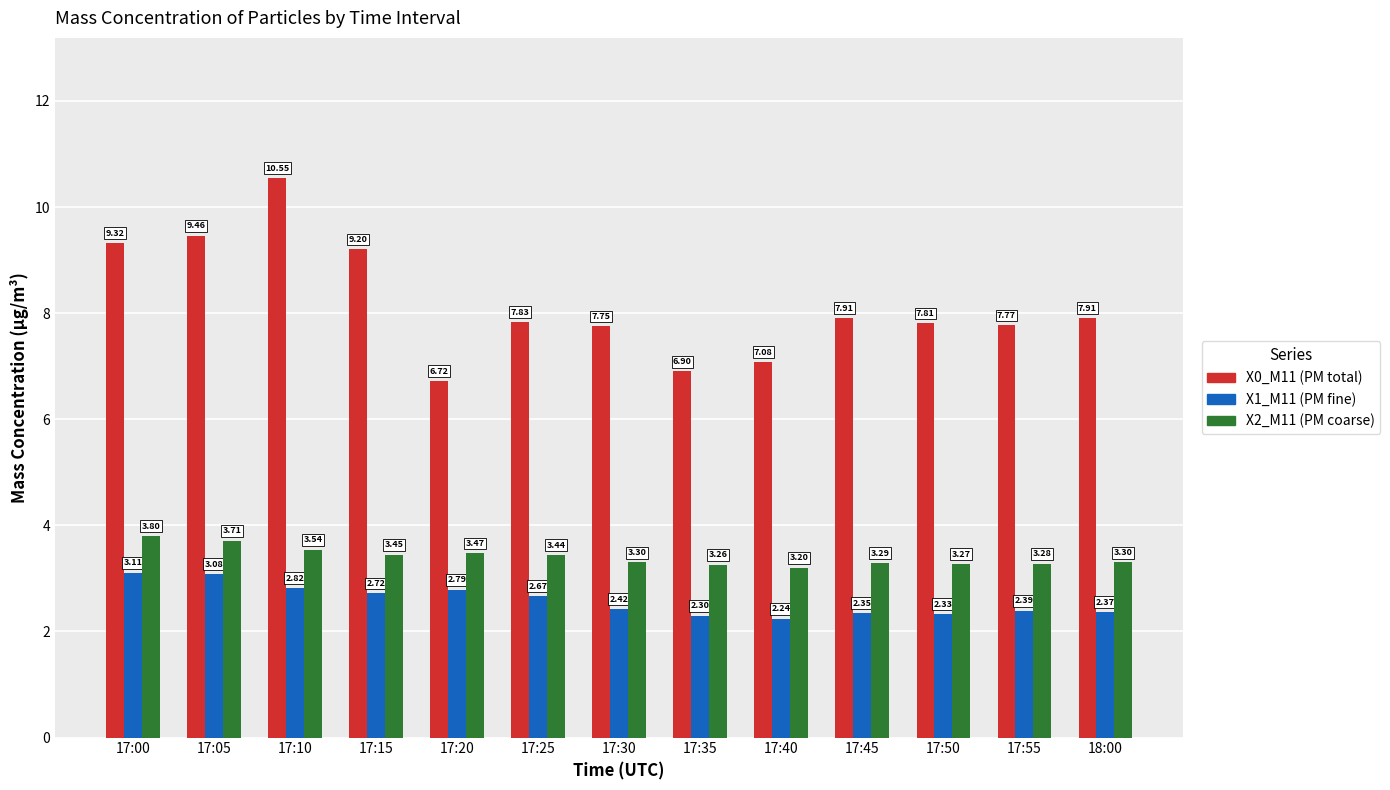

What is the total value across all series at 17:45?

13.6